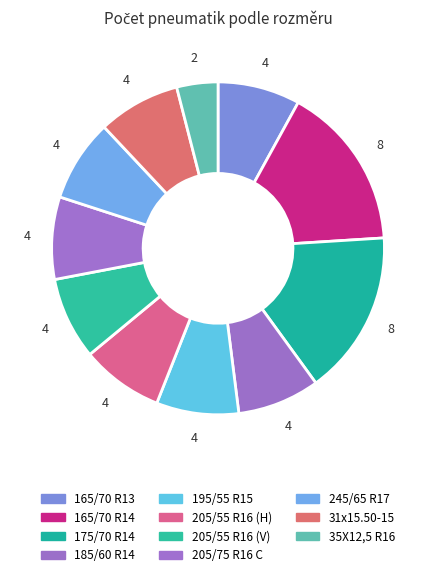

To the nearest percent, what portion does 205/55 R16 (V) represent?

8%